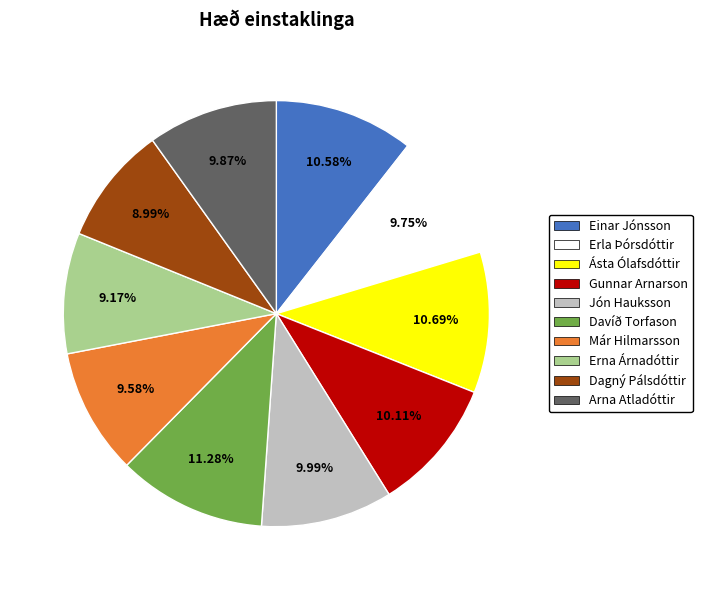

How many slices are in this pie chart?

10